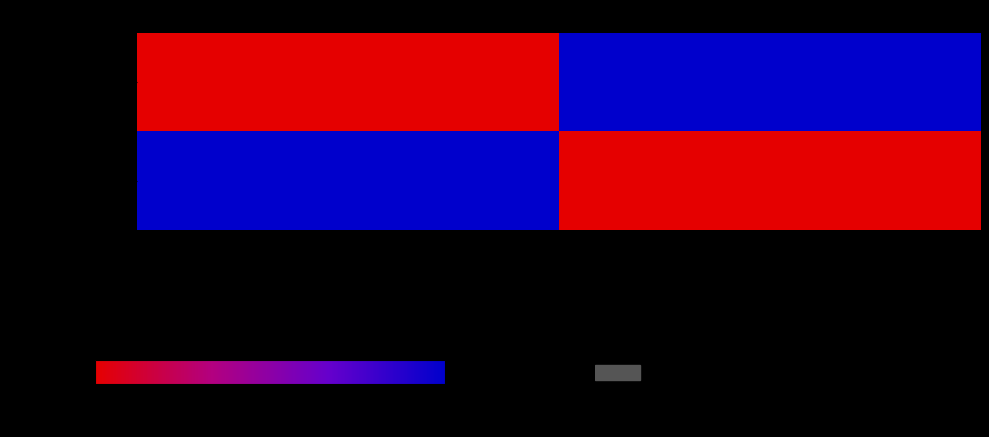

Rank the series by their maximum value, from lowest to highest.

URI_113_row1, URI_113_row2